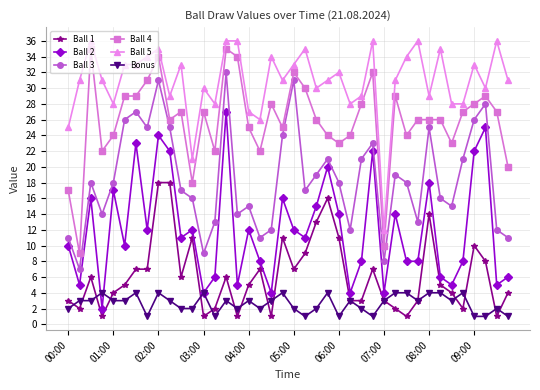

Reading left to right, what are all the values shown in this chart?

Ball 1: 3	2	6	1	4	5	7	7	18	18	6	11	1	2	6	1	5	7	1	11	7	9	13	16	11	3	3	7	3	2	1	3	14	5	4	2	10	8	1	4
Ball 2: 10	5	16	2	17	10	23	12	24	22	11	12	4	6	27	5	12	8	4	16	12	11	15	20	14	4	8	22	4	14	8	8	18	6	5	8	22	25	5	6
Ball 3: 11	7	18	14	18	26	27	25	31	25	17	16	9	13	32	14	15	11	12	24	31	17	19	21	18	12	21	23	8	19	18	13	25	16	15	21	26	28	12	11
Ball 4: 17	9	35	22	24	29	29	31	34	26	27	18	27	22	35	34	25	22	28	25	32	30	26	24	23	24	28	32	10	29	24	26	26	26	23	27	28	29	27	20
Ball 5: 25	31	36	31	28	33	33	34	35	29	33	21	30	28	36	36	27	26	34	31	33	35	30	31	32	28	29	36	12	31	34	36	29	35	28	28	33	30	36	31
Bonus: 2	3	3	4	3	3	4	1	4	3	2	2	4	1	3	2	3	2	3	4	2	1	2	4	1	3	2	1	3	4	4	3	4	4	3	4	1	1	2	1